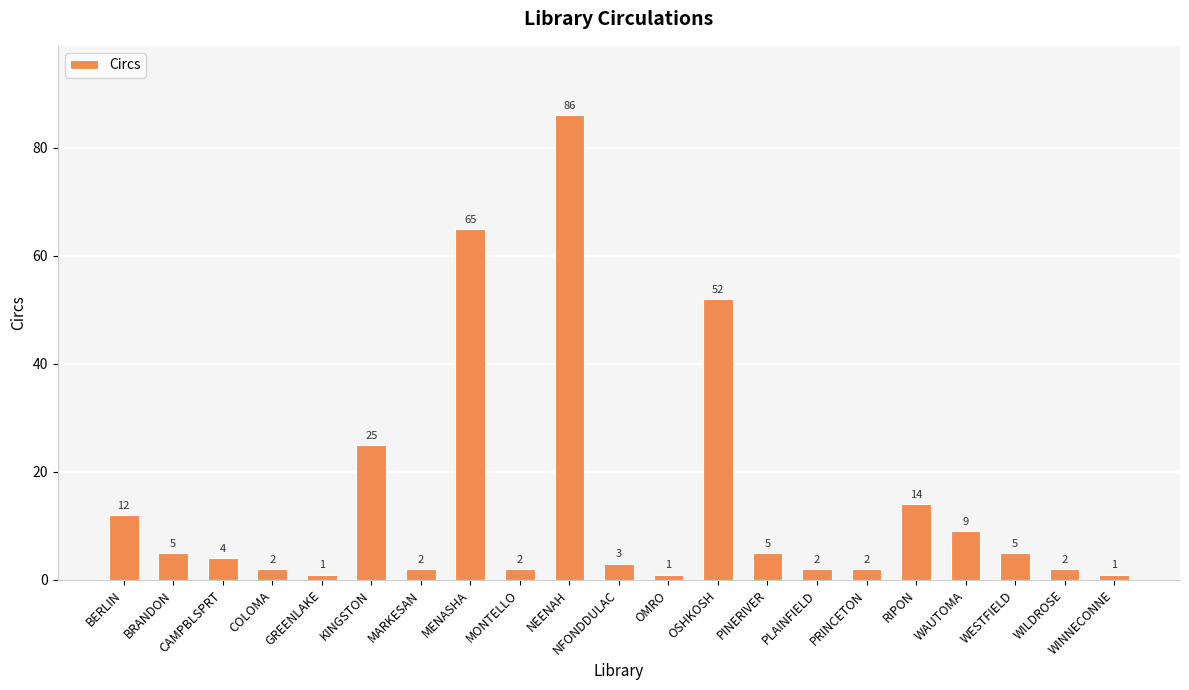

Does the chart contain any negative values?

No